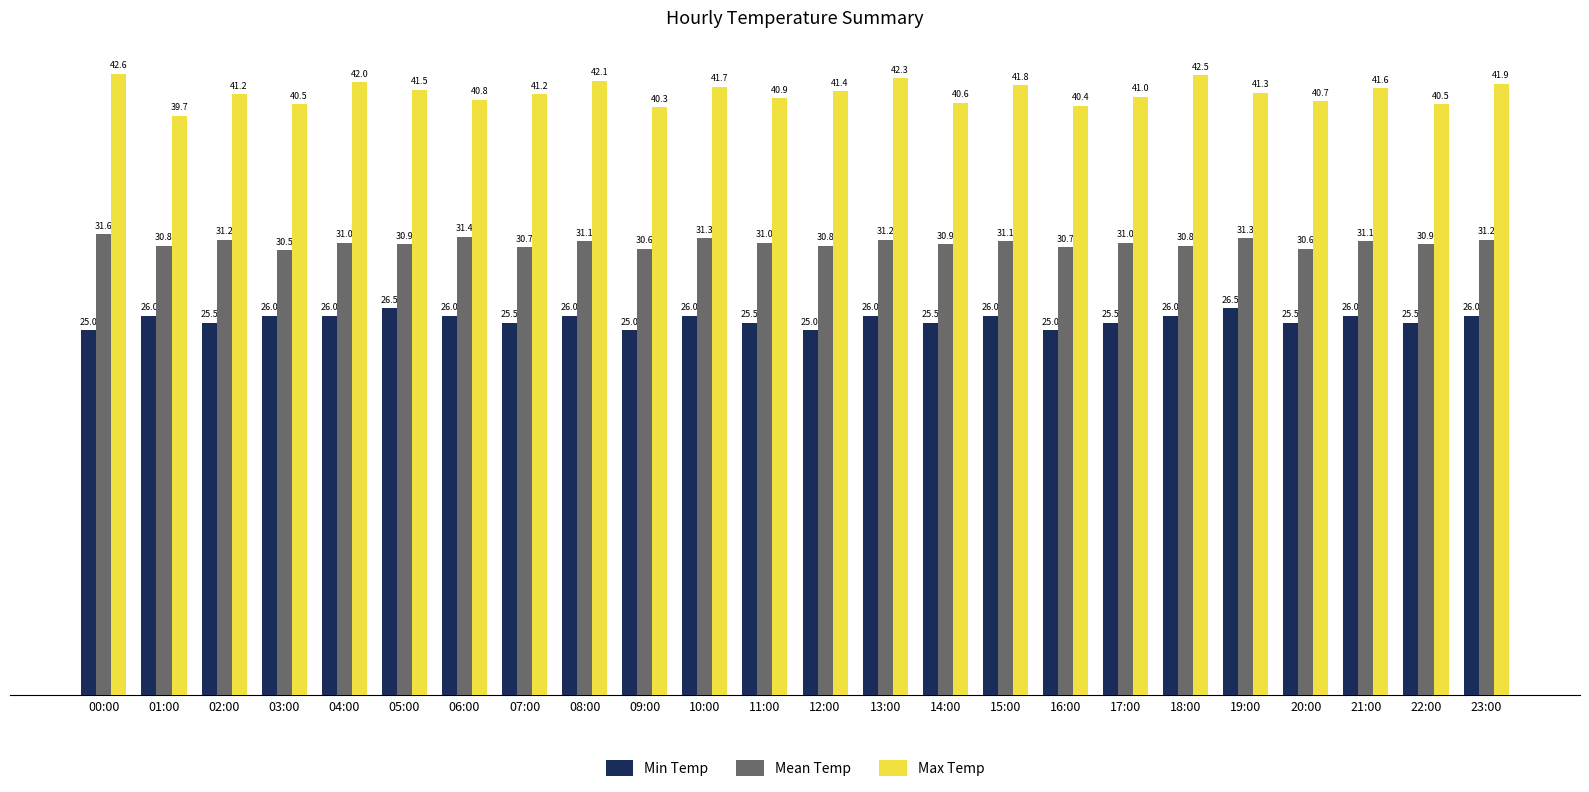

How many data points in Min Temp are less than 26?

11